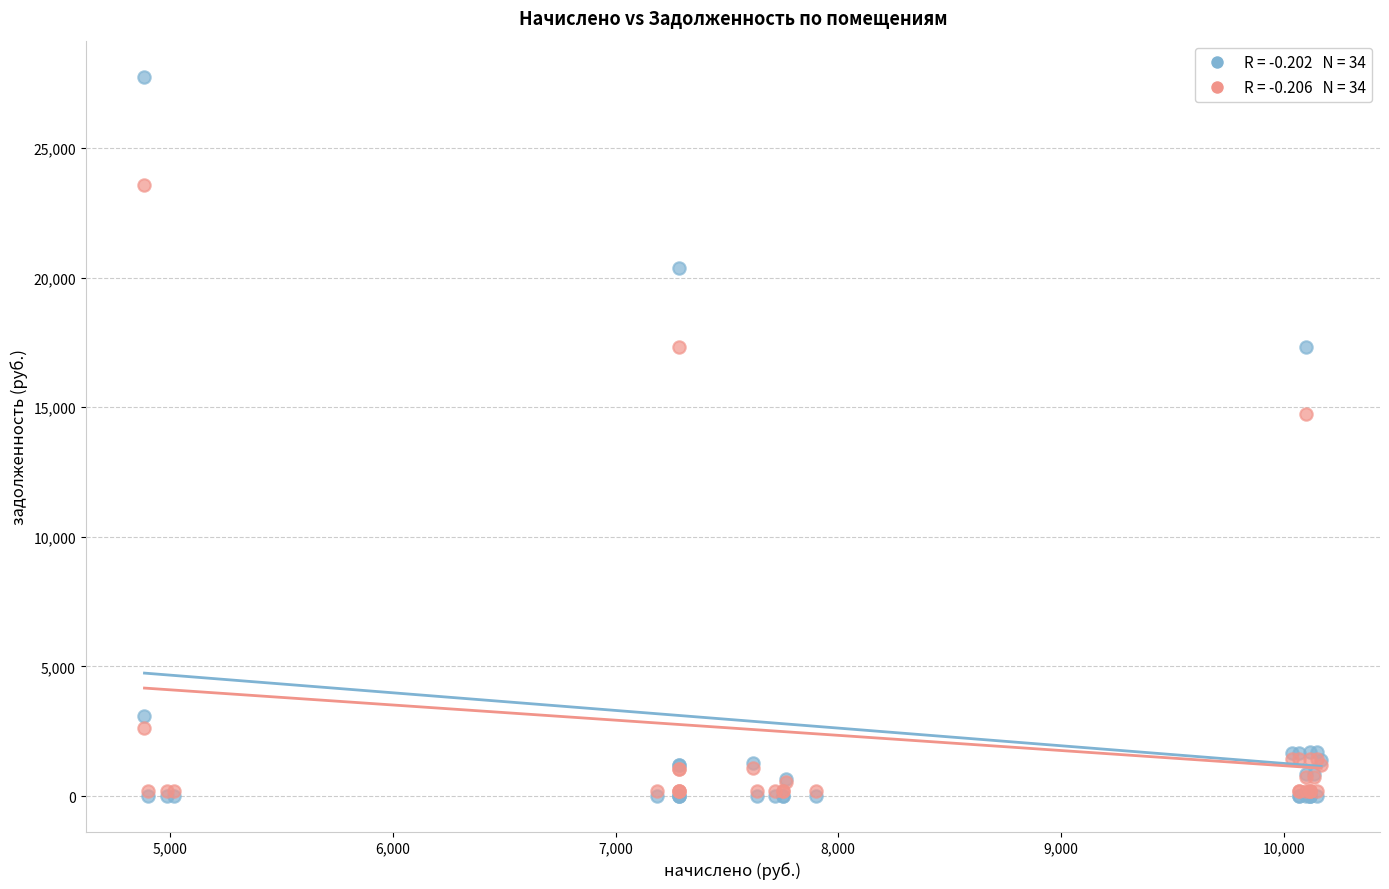

Across all series, what Y value is closest to 13875?

14736.8